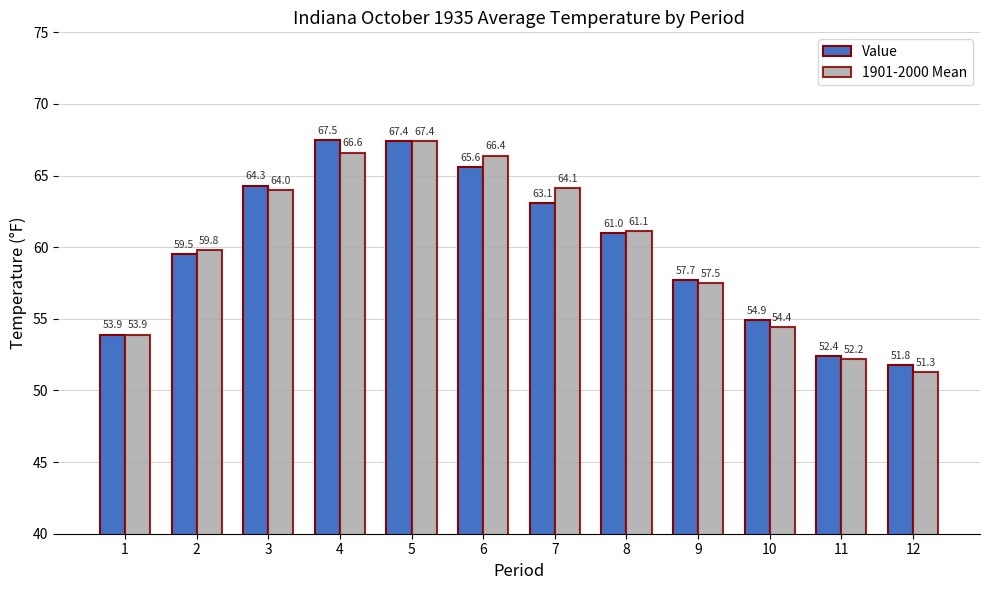

At 11, list the series in order from largest to smallest.

Value, 1901-2000 Mean